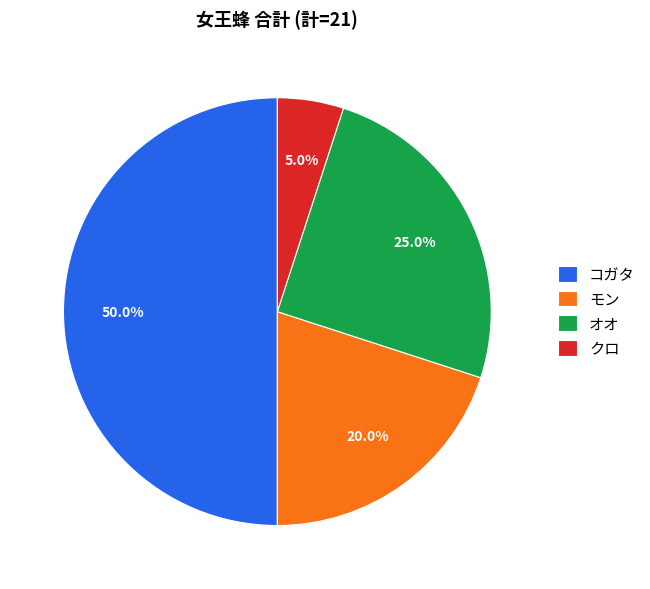

How much of the chart is everything except コガタ?

50.0%